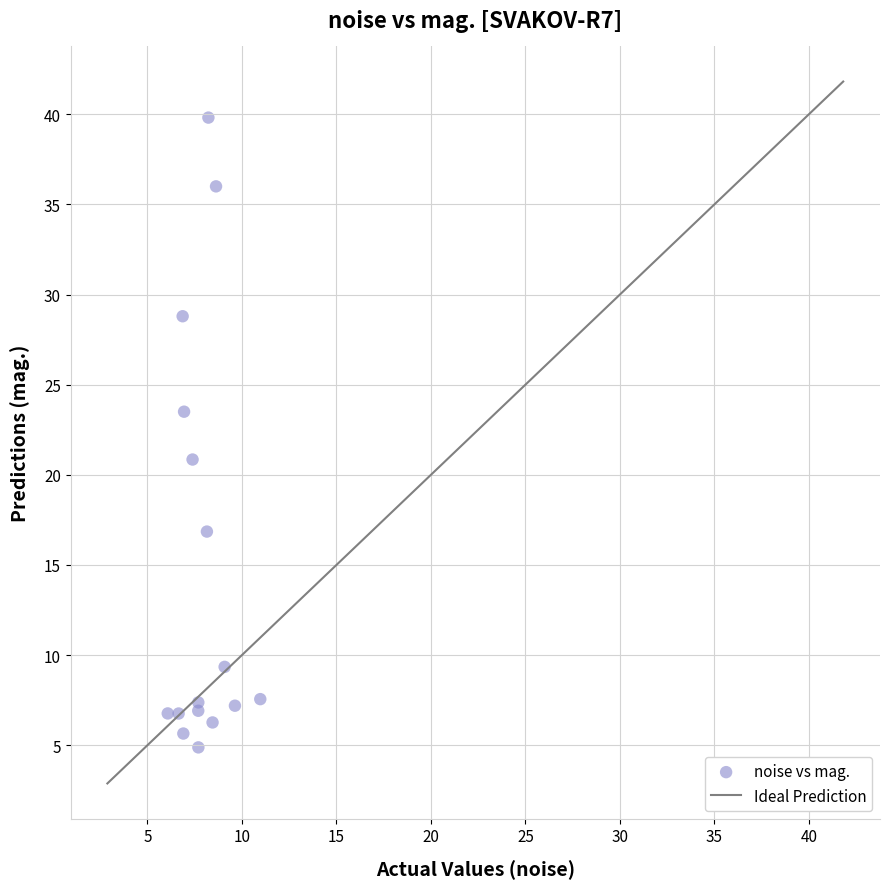

What is the range of X values (max minus min)?

4.9